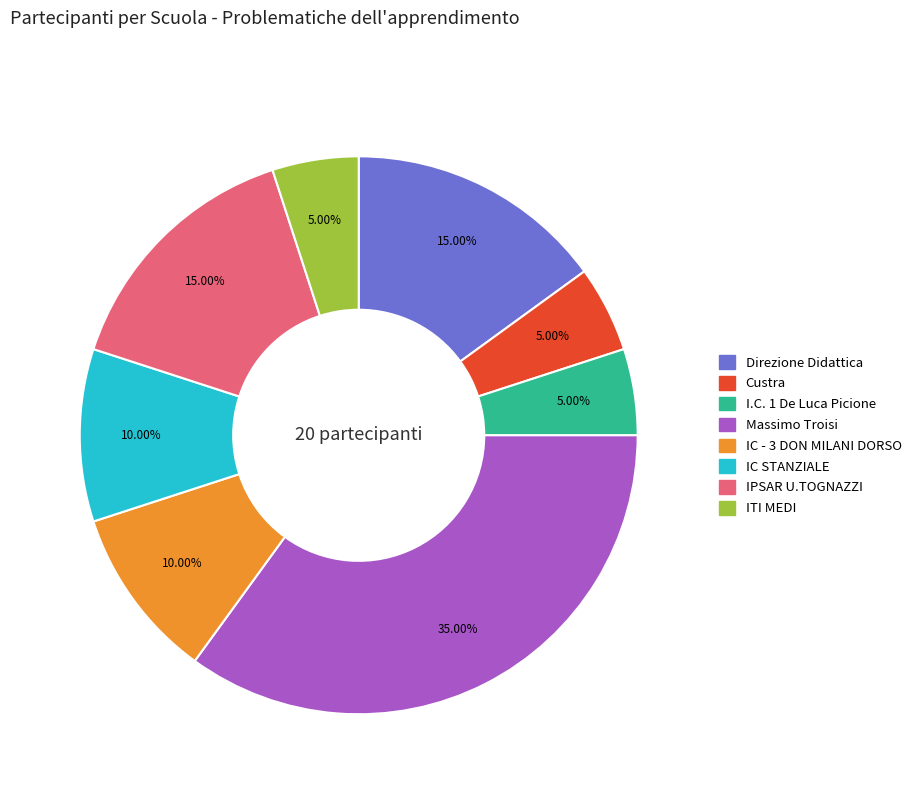

Is there any slice that represents more than half of the pie?

No